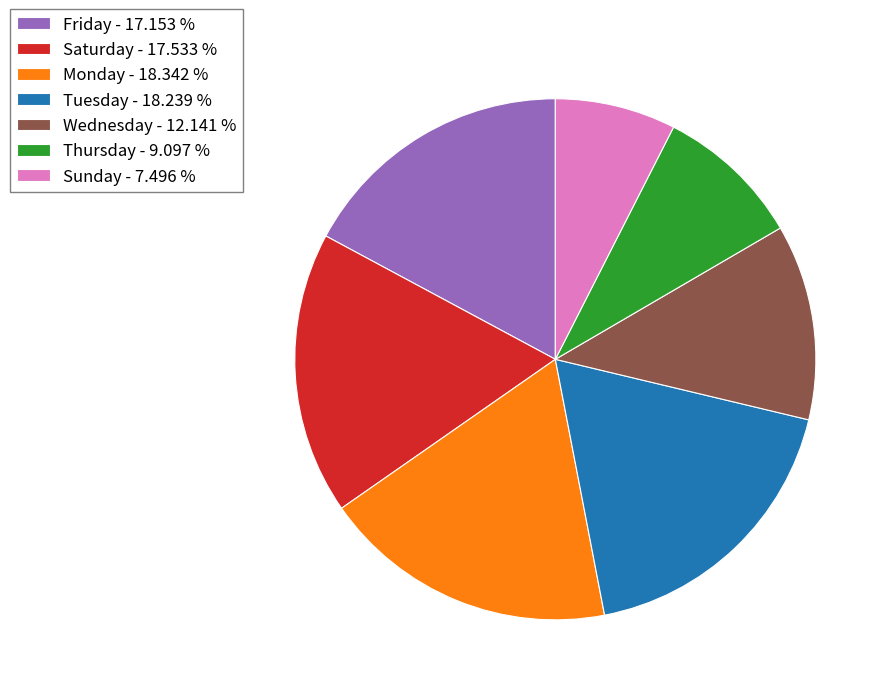

Is there any slice that represents more than half of the pie?

No